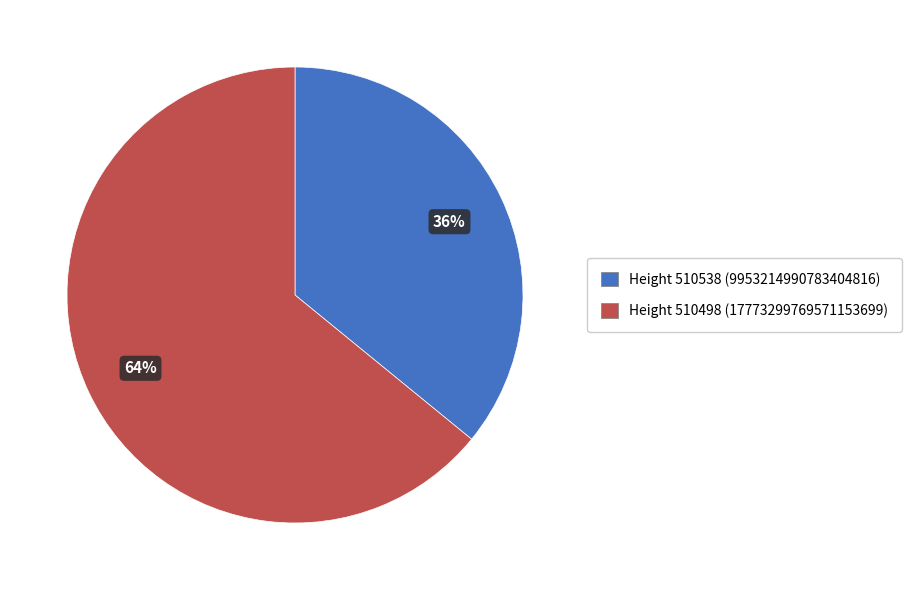

Count the number of slices in the pie.

2